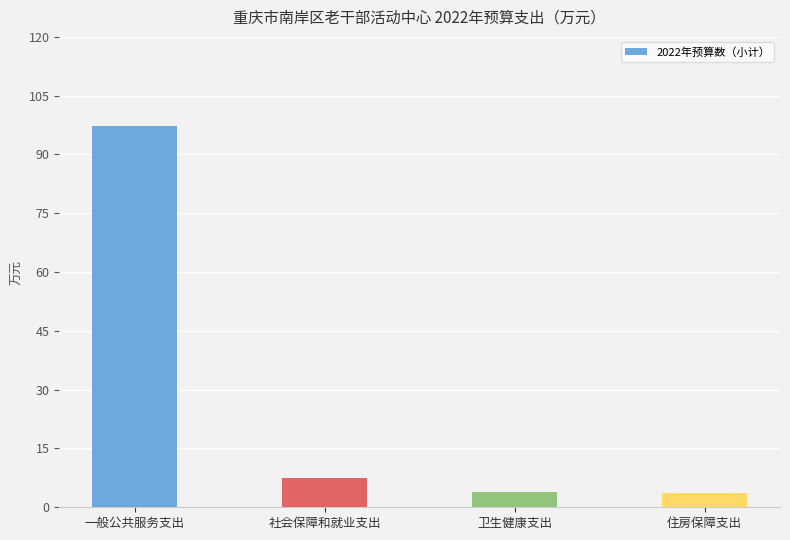

What is the smallest value displayed?

3.8